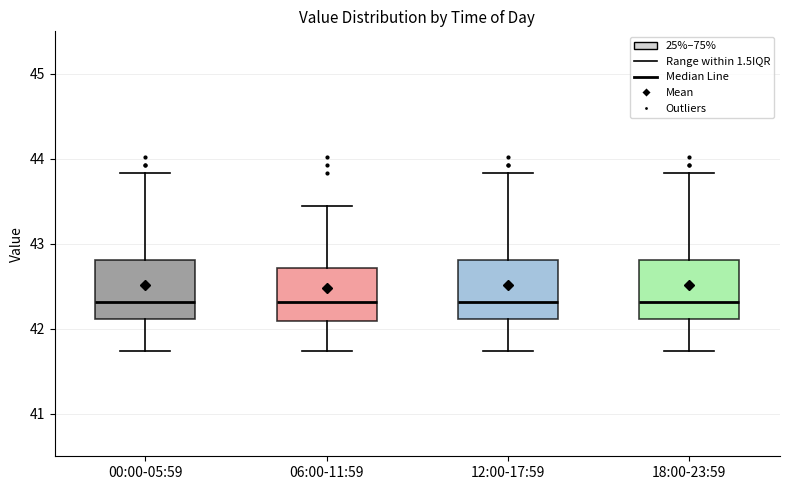

Where does the median line of the box for 12:00-17:59 sit on the y-axis? The values are not printed on the chart, so give them approximately, as read against the axis.

42.3